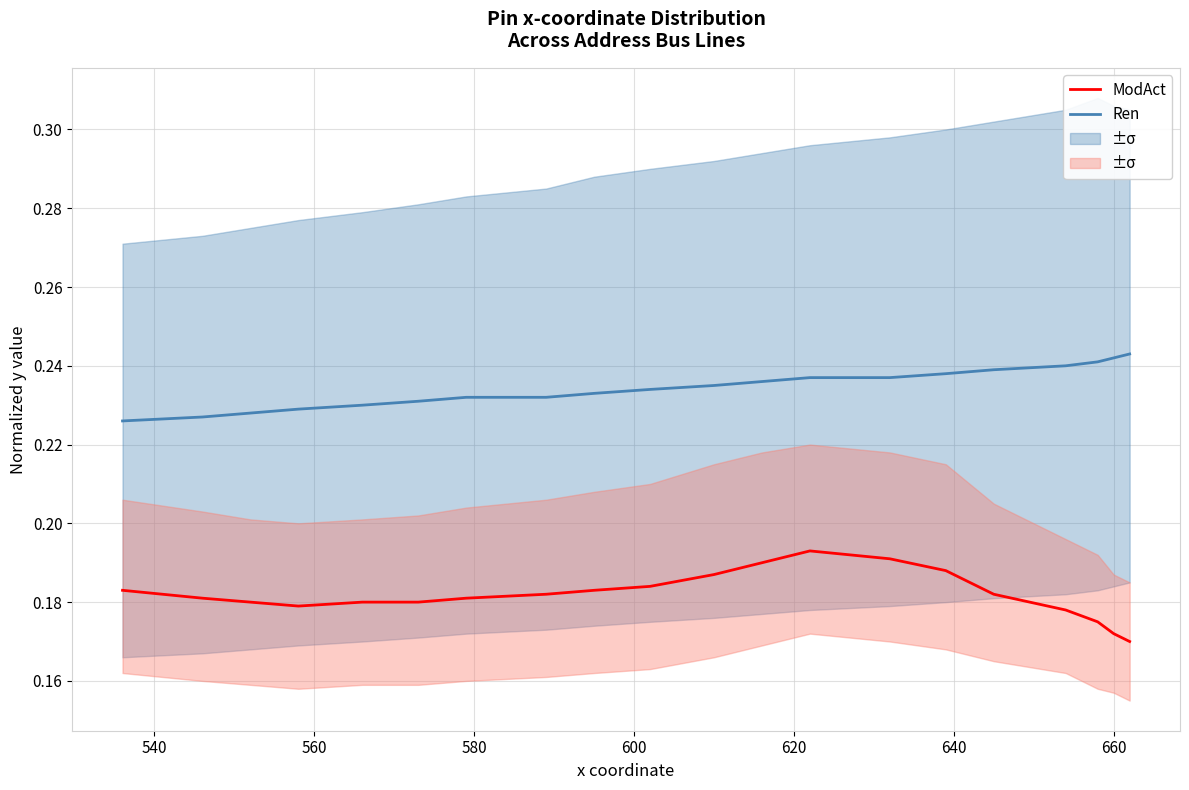

Read the ModAct value at 580.

0.2